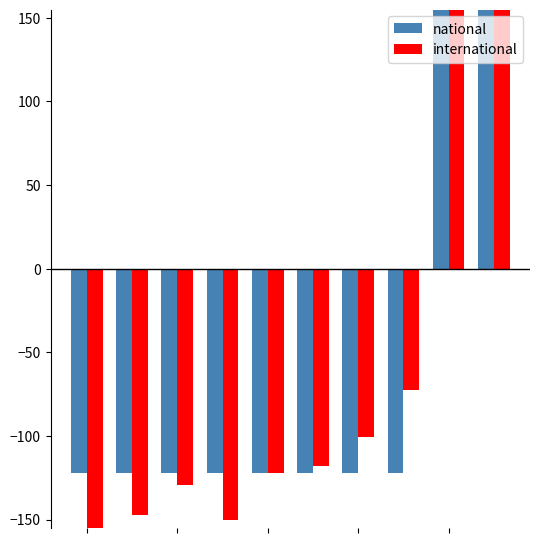

How many negative values does the national series have?

8